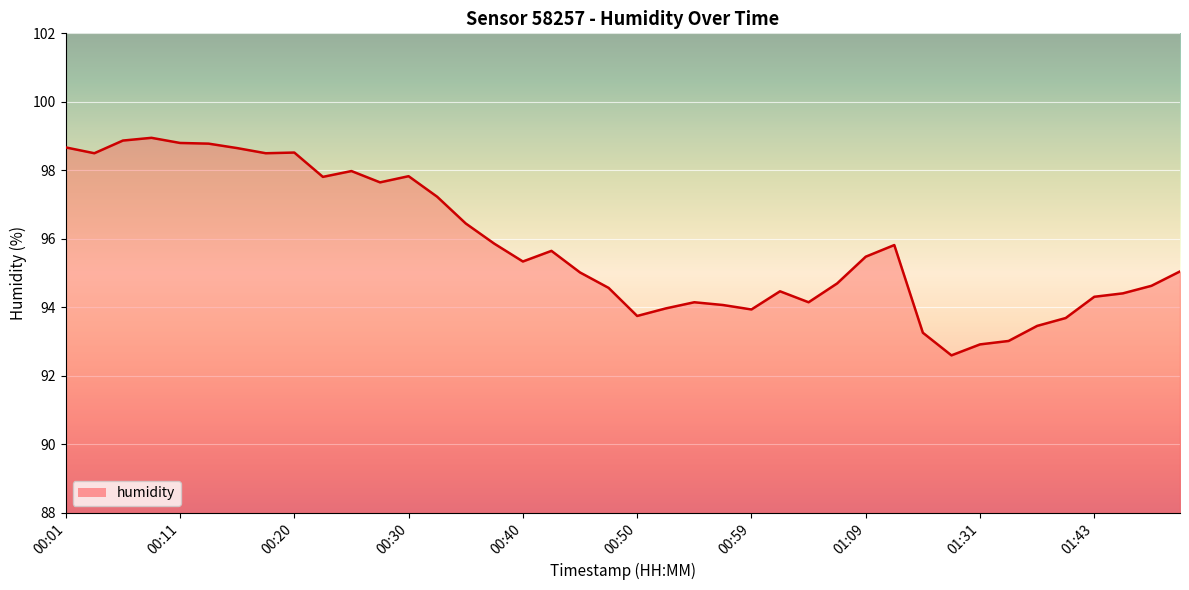

What is the greatest value displayed?

99.0